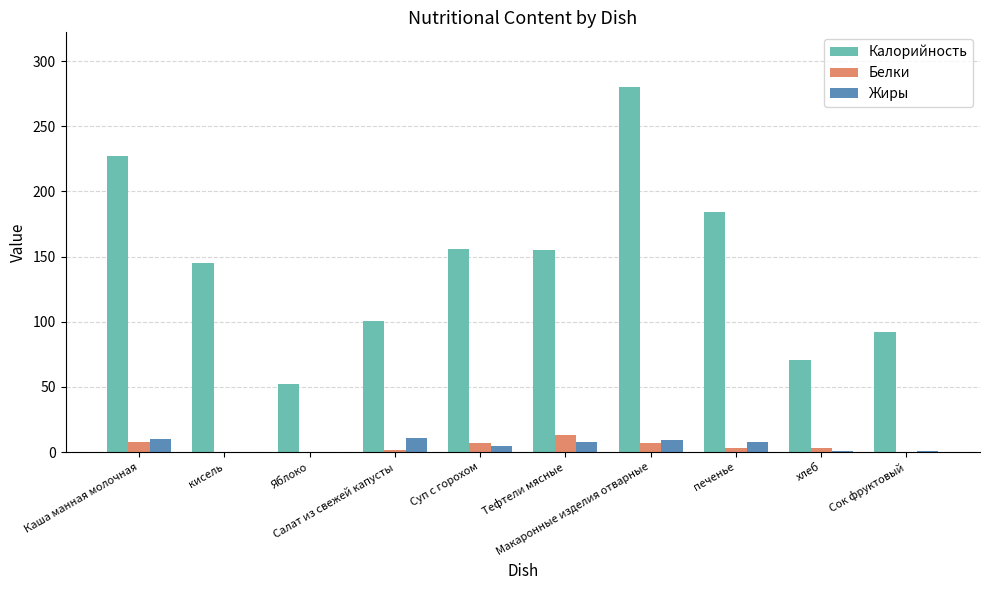

Are the bars horizontal?

No